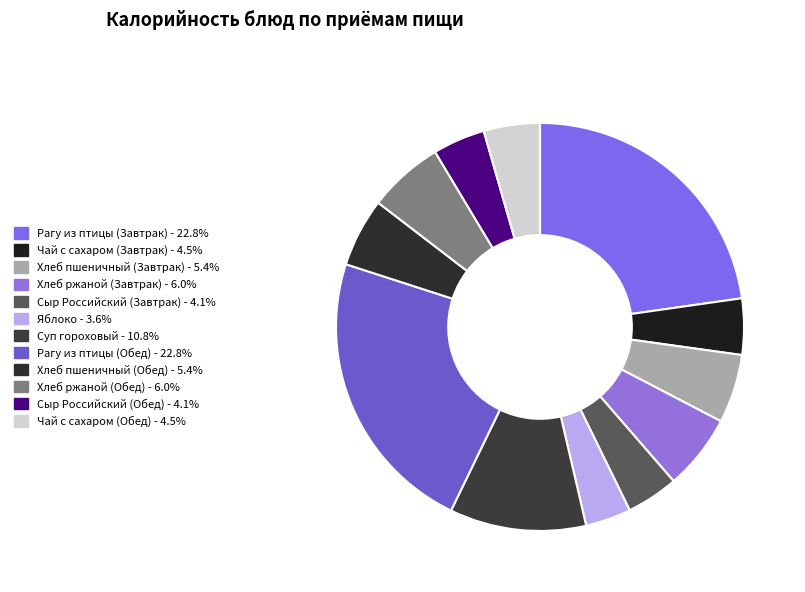

Which slice is the largest?

Рагу из птицы (Обед)